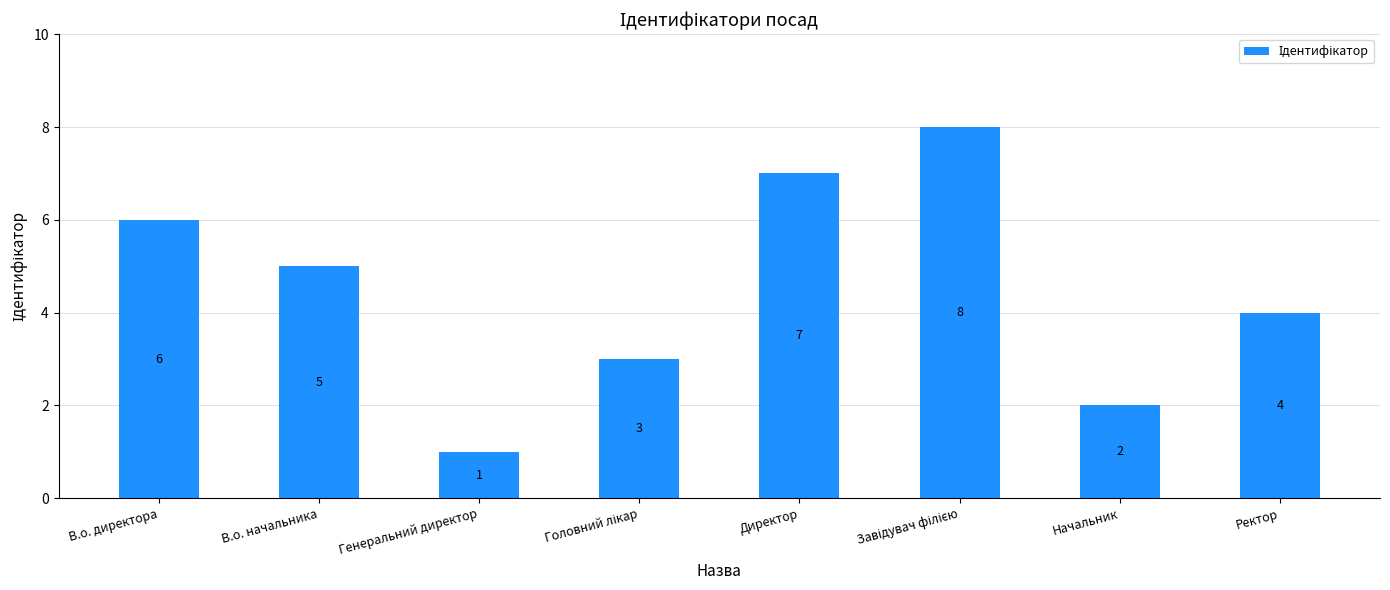

Approximately how many times larger is the value at В.о. директора compared to В.о. начальника?

1.2